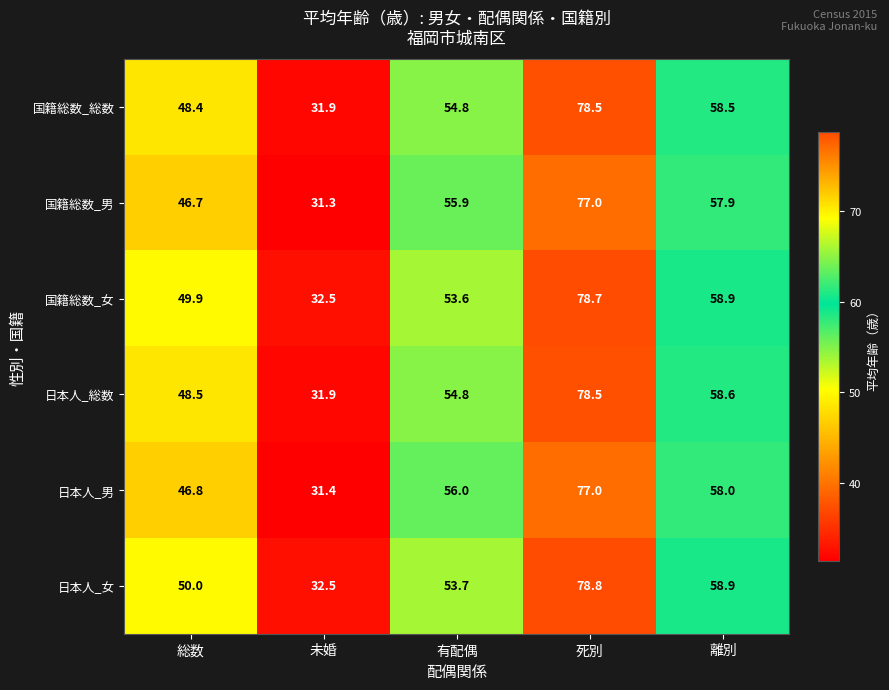

Which category has the lowest value across all series?

未婚